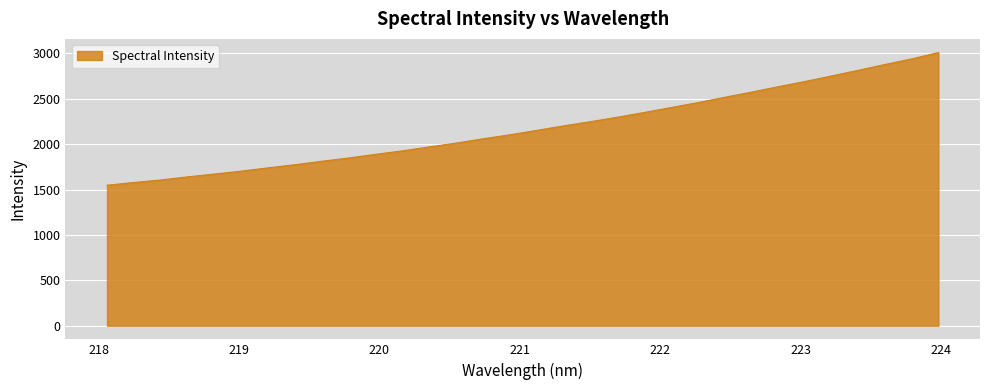

What is the greatest value displayed?

3009.7